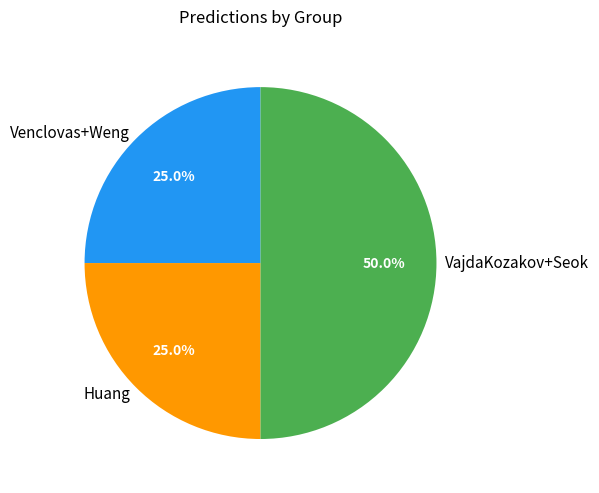

What is the ratio of the value at VajdaKozakov+Seok to the value at Huang?

2.0